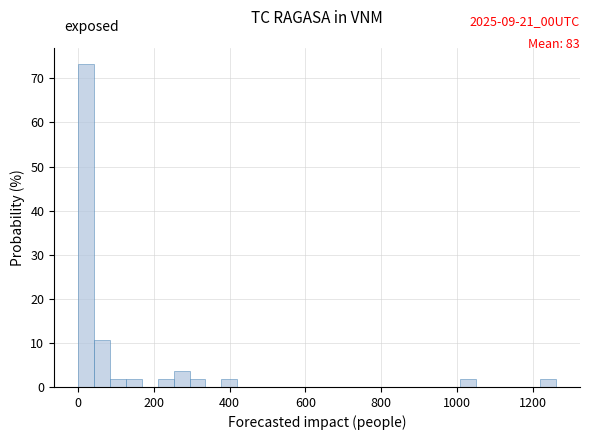

Read against the x-axis, roughly where is the centre of the tallest bar?

20